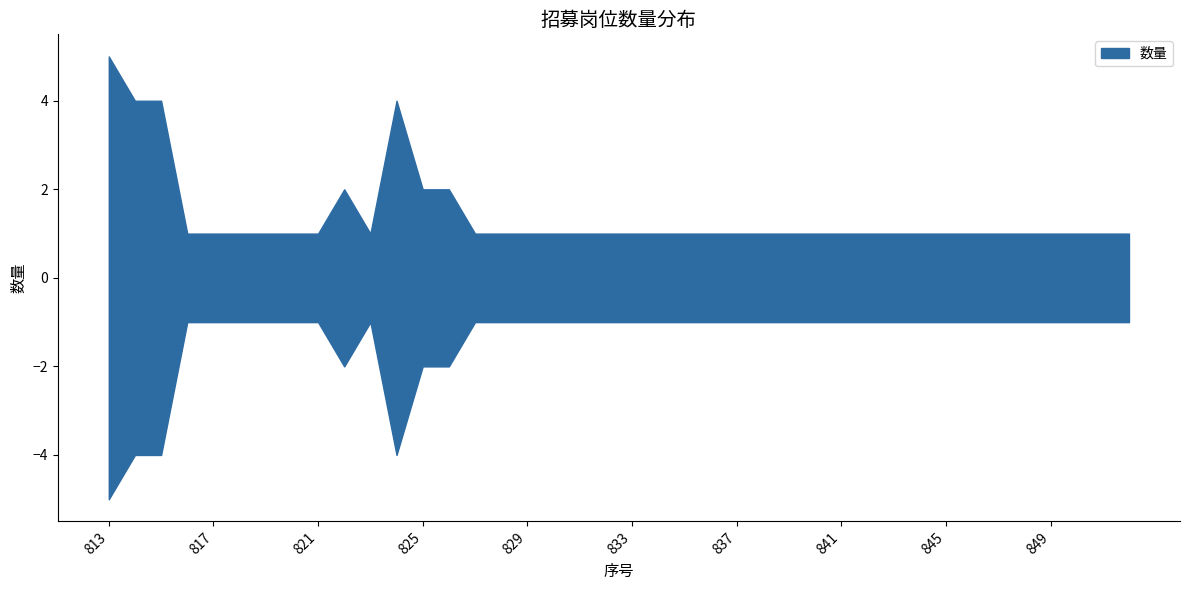

How many data points does each series have?

40